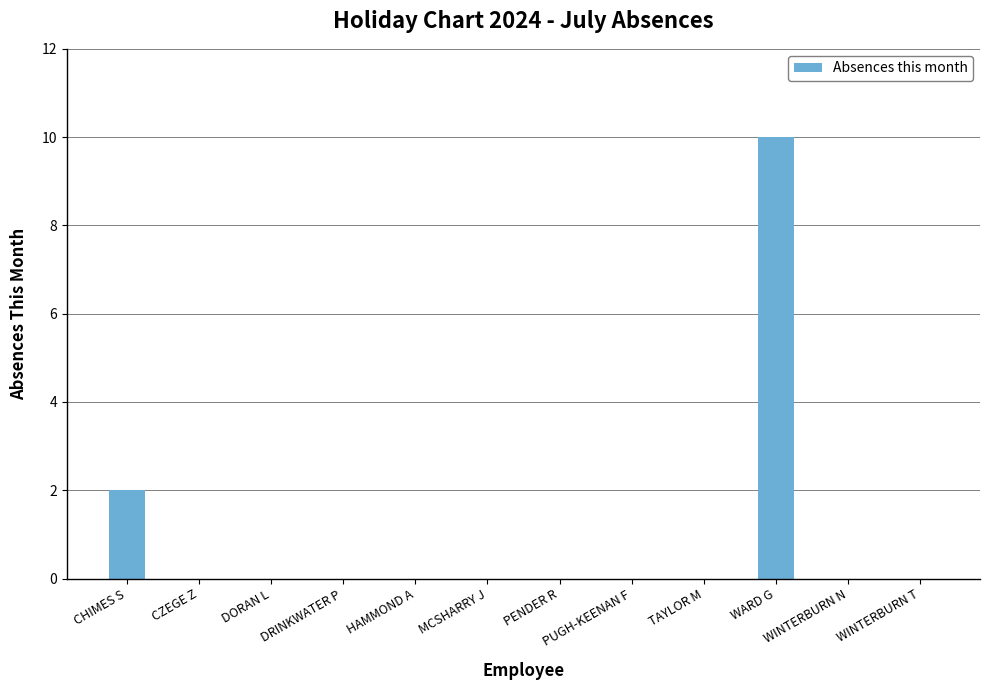

Reading right to left, transcribe all the data shown in this chart.

WINTERBURN T=0	WINTERBURN N=0	WARD G=10	TAYLOR M=0	PUGH-KEENAN F=0	PENDER R=0	MCSHARRY J=0	HAMMOND A=0	DRINKWATER P=0	DORAN L=0	CZEGE Z=0	CHIMES S=2